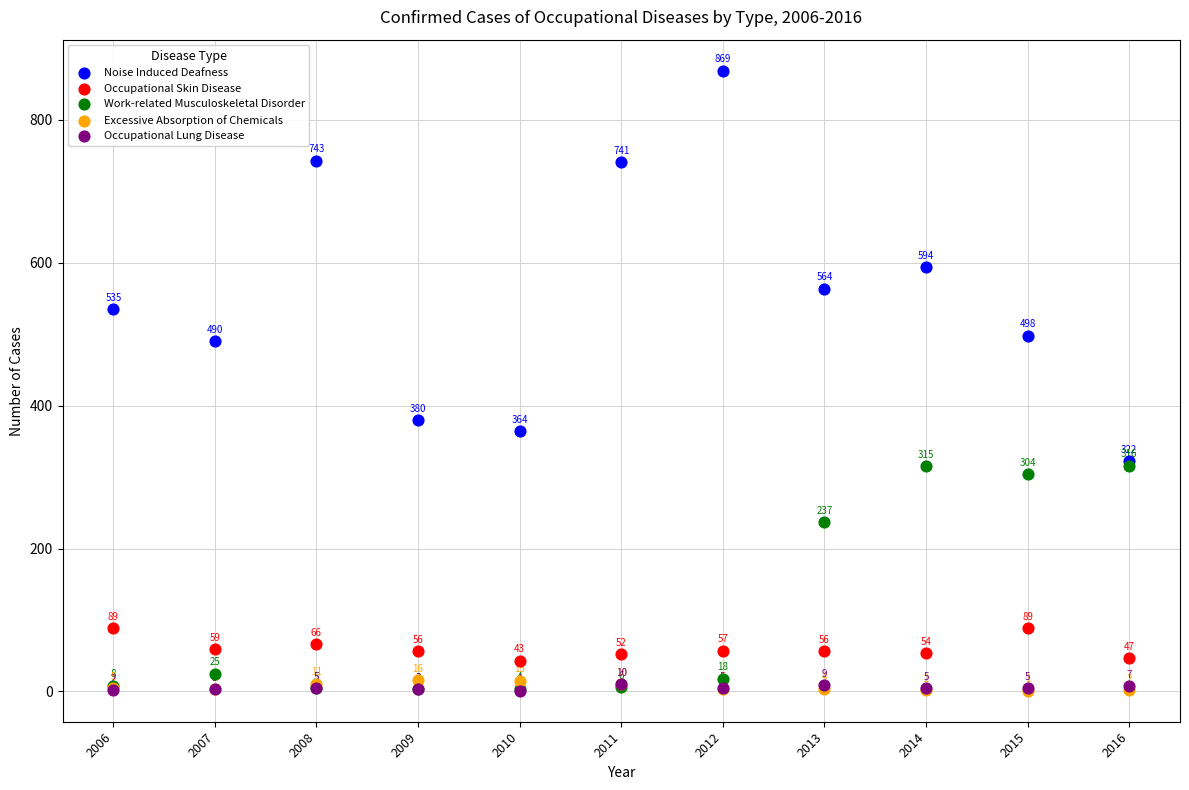

In the Work-related Musculoskeletal Disorder series, what Y value is closest to 159?

237